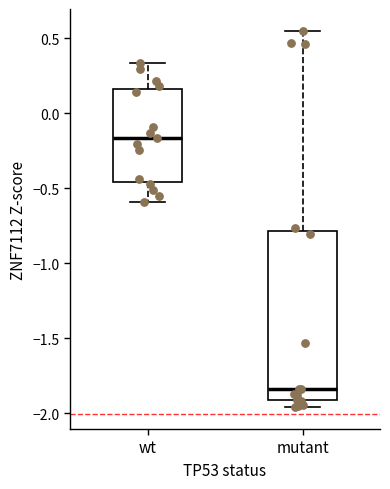

Which box is the tallest, from its lower edge to its upper edge?

mutant